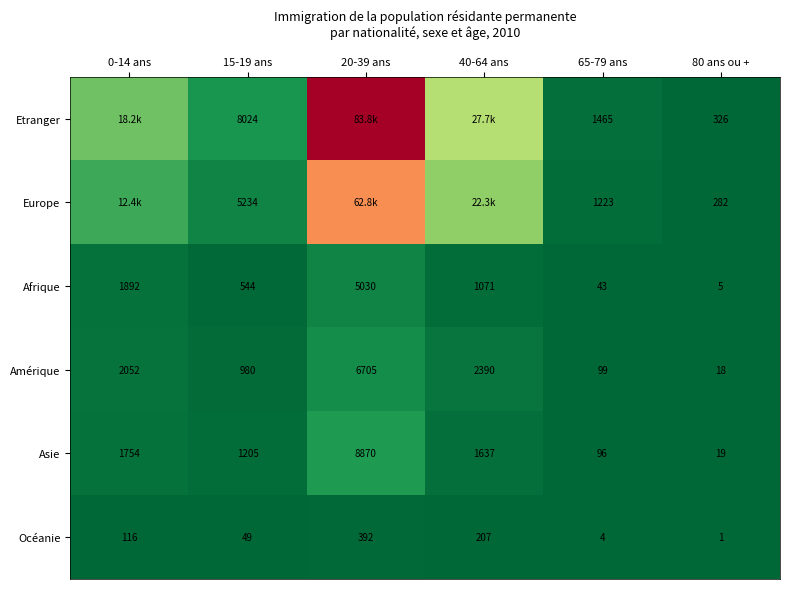

How many categories are shown in the chart?

6